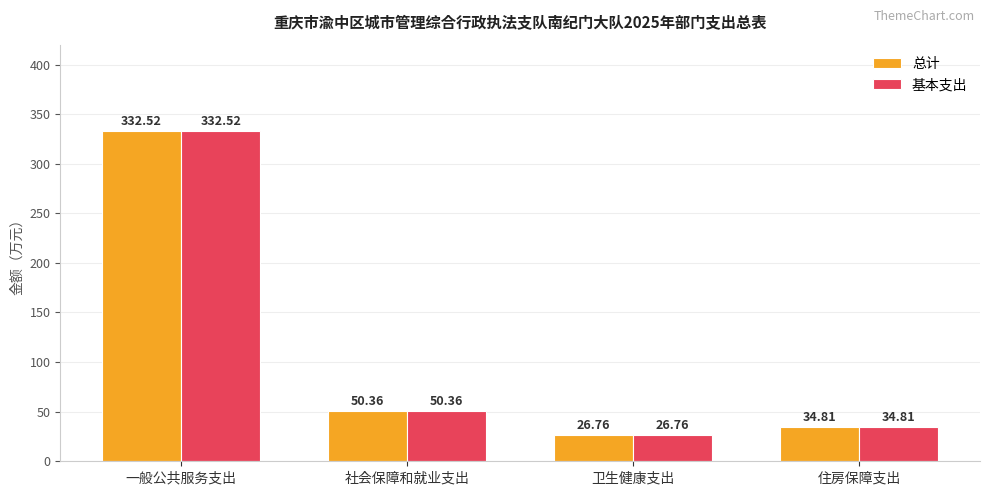

What is the value of the 基本支出 bar at the 4th from the left?

34.8